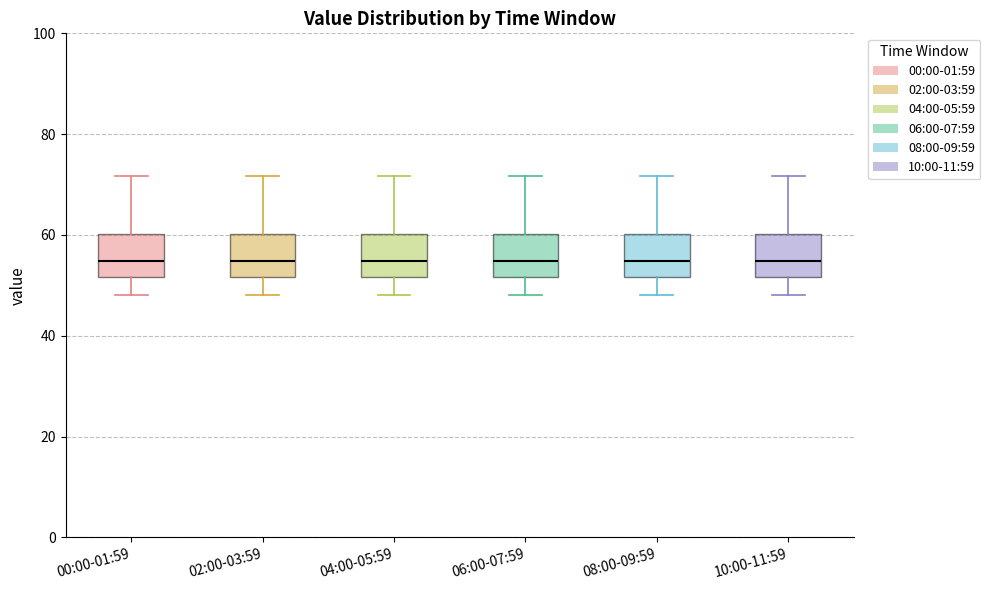

Where does the median line of the box for 04:00-05:59 sit on the y-axis? The values are not printed on the chart, so give them approximately, as read against the axis.

54